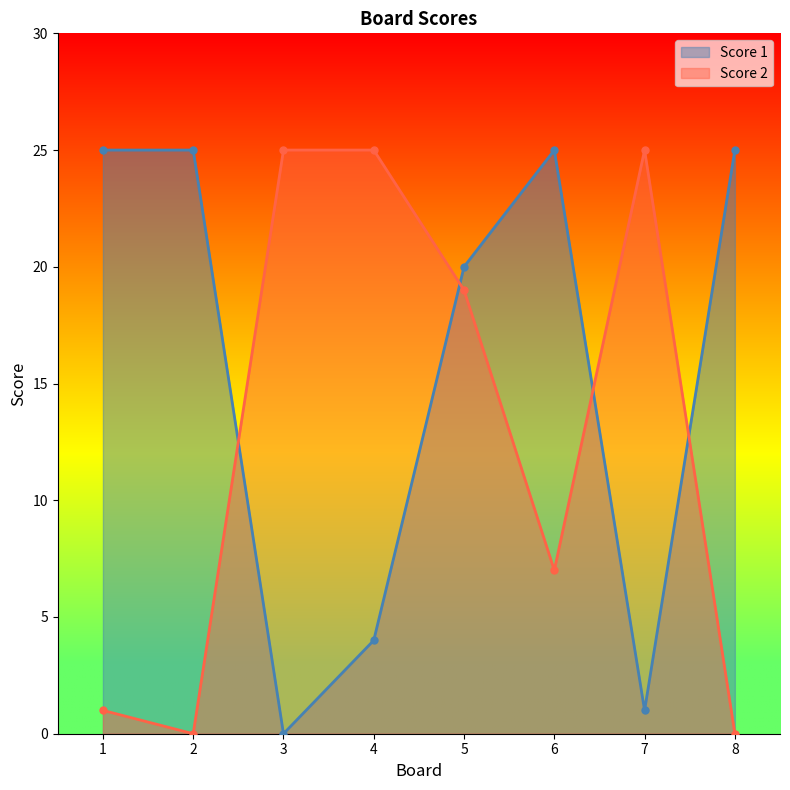

What are all the series names shown in the legend?

Score 1, Score 2